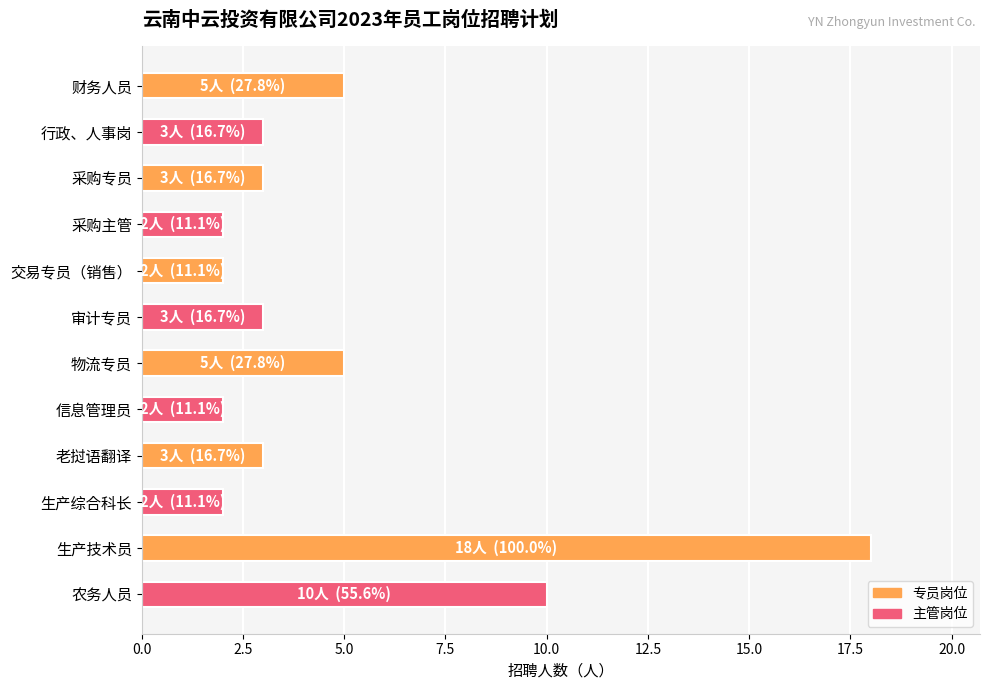

Which label corresponds to the largest value in the chart?

生产技术员